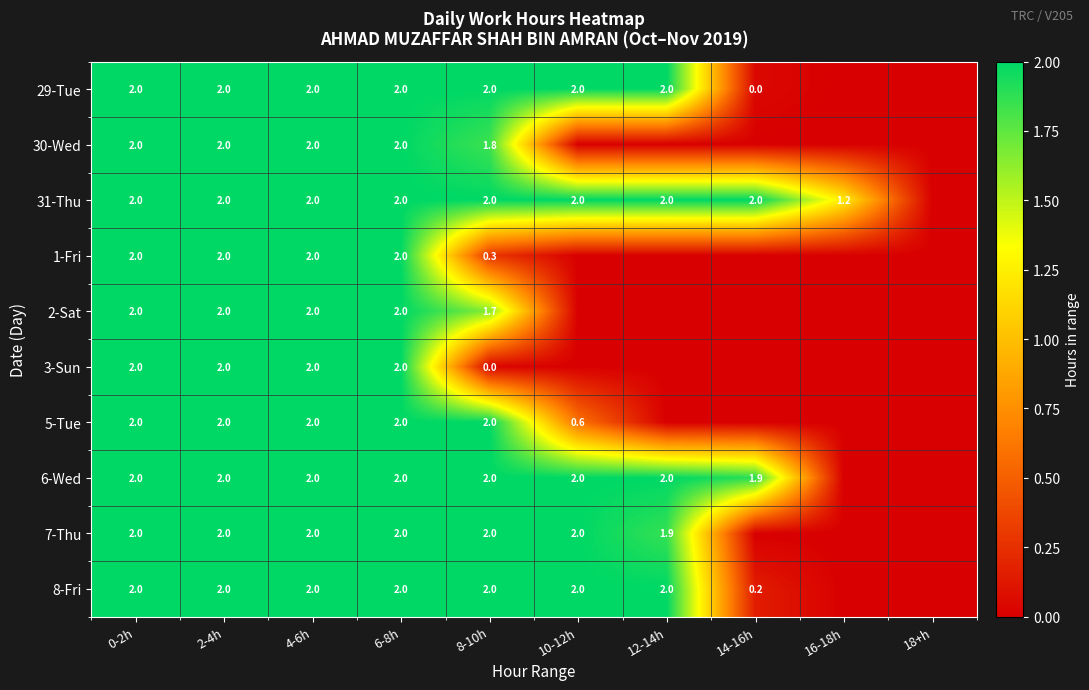

At how many categories does at least one series exceed 1?

9